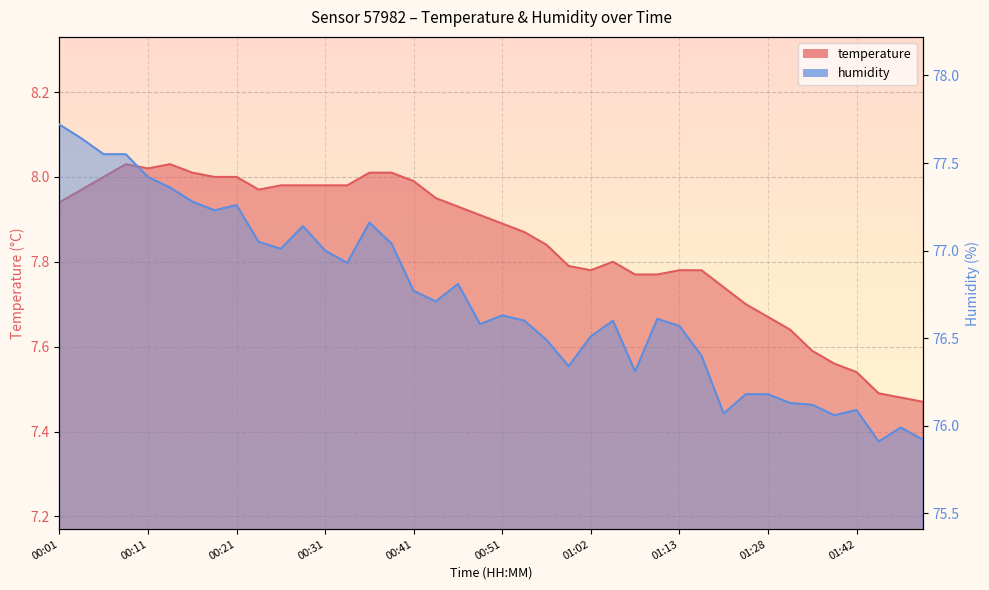

Which label corresponds to the smallest value in the chart?

01:52